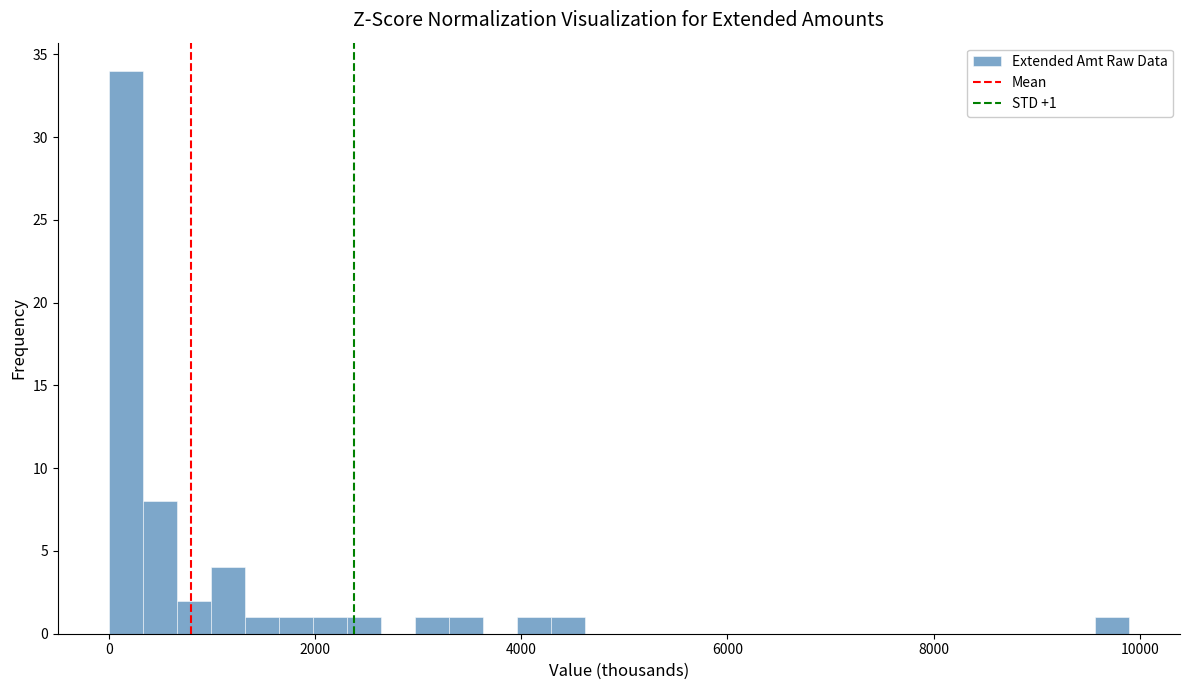

Read against the x-axis, roughly where is the centre of the tallest bar?

200